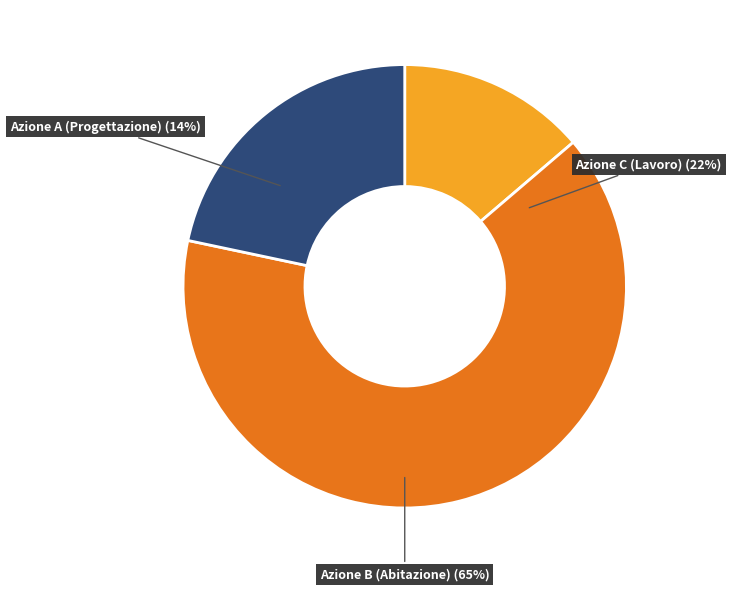

Is it true that Azione C (Lavoro) is 29% of the pie?

False